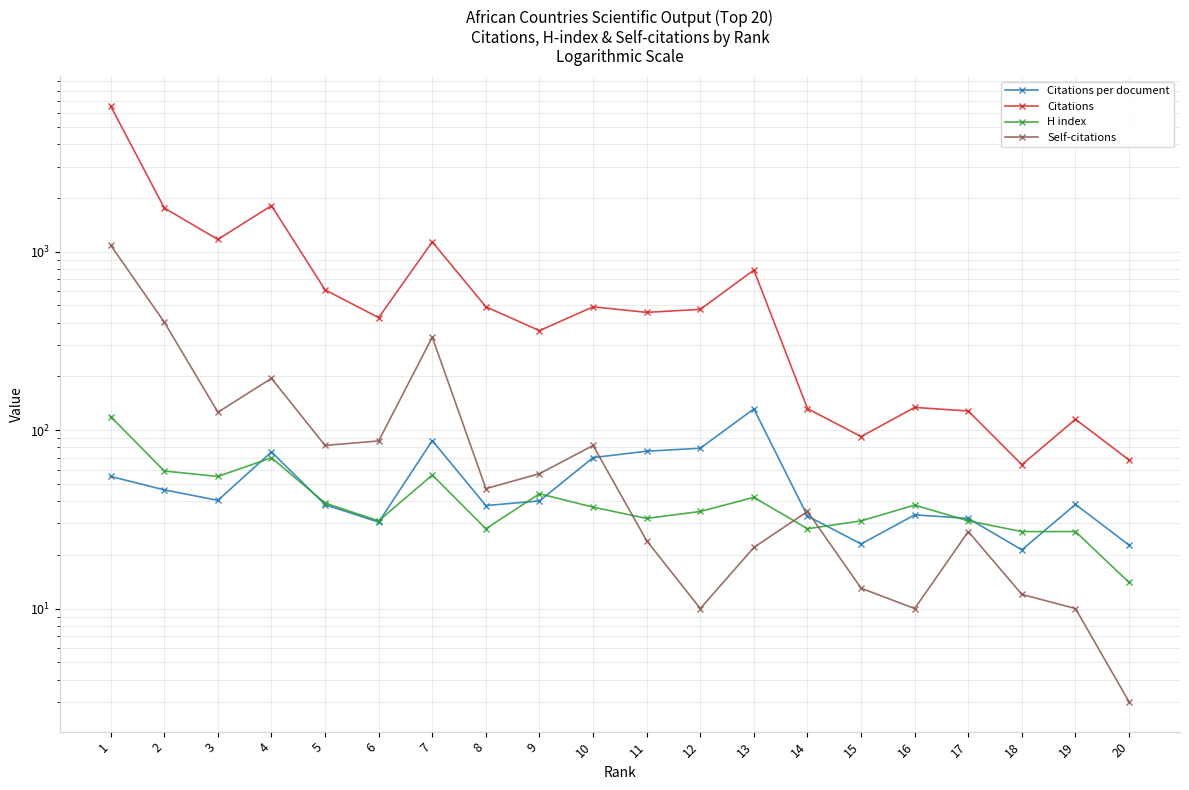

What is the difference between the maximum and minimum values in the H index series?

105.0